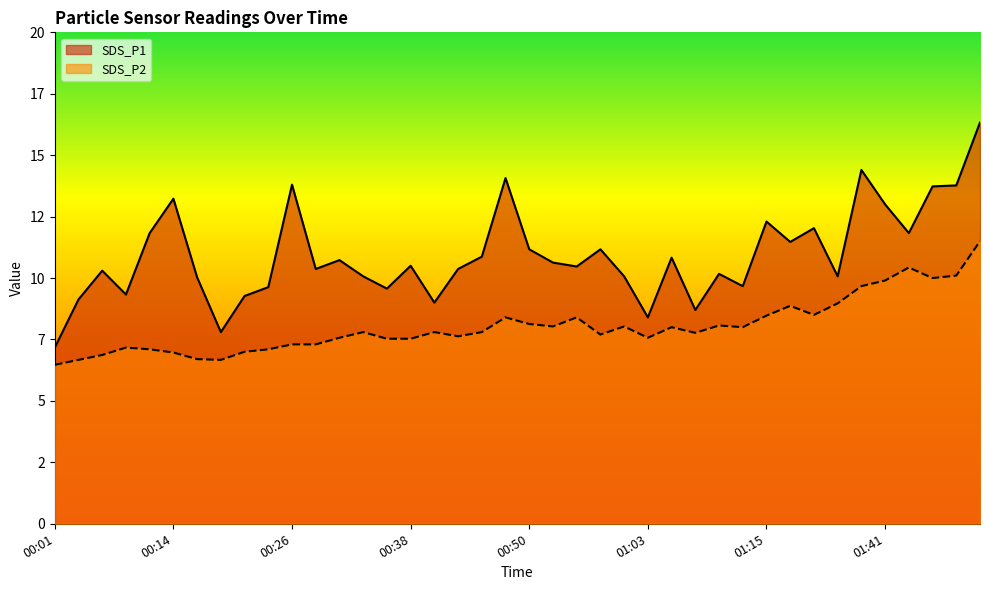

Which has a higher value, 01:12 or 00:06?

00:06